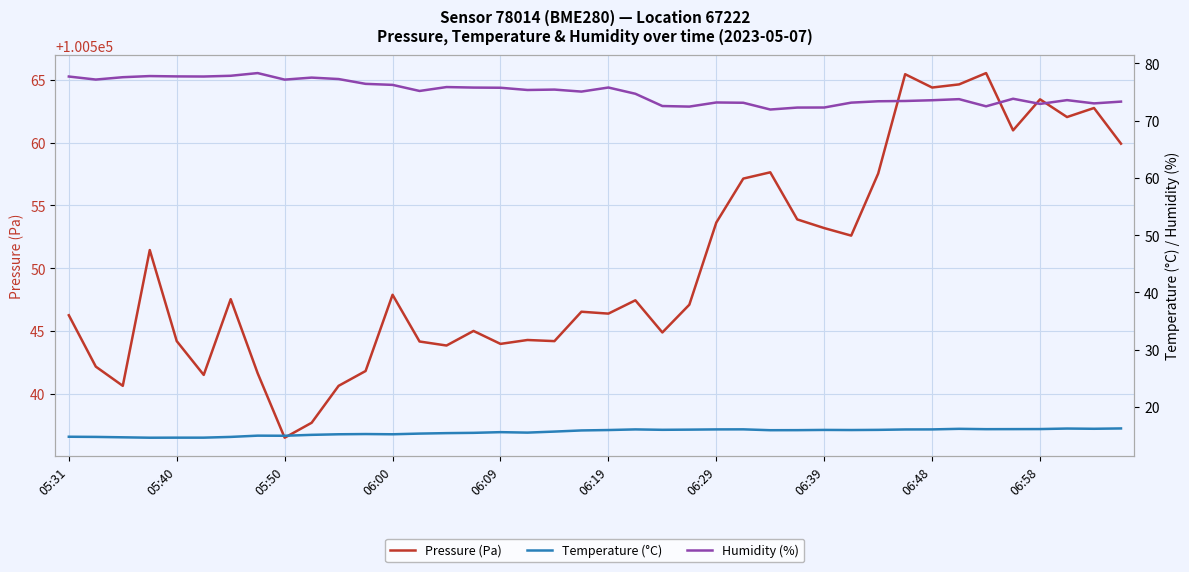

What is the difference between the Humidity (%) values at 32 and 06:29?

4.3